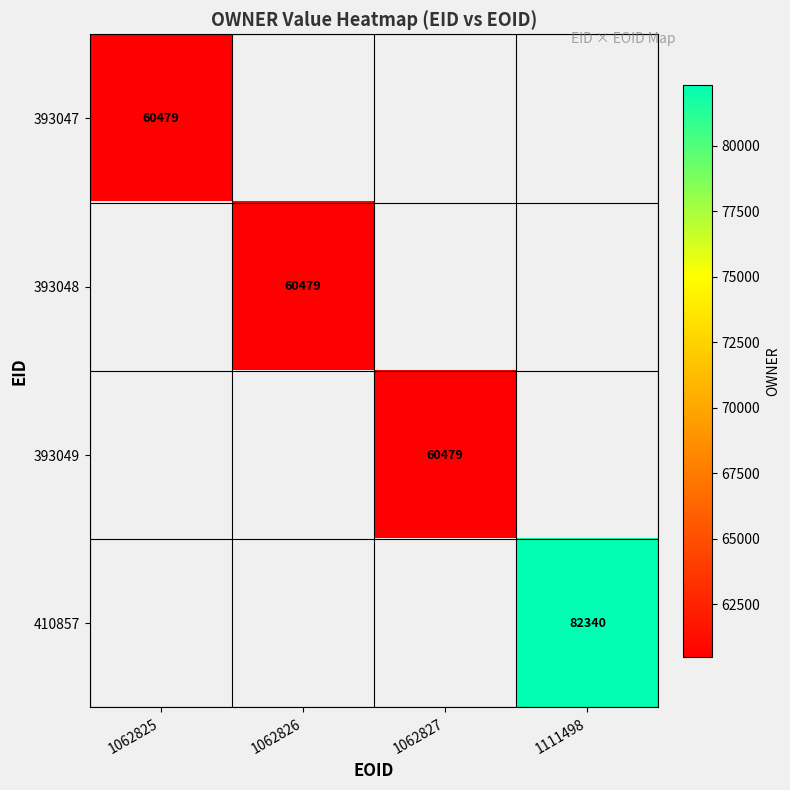

The value of 393047 at 1062825 is 60479. True or false?

True